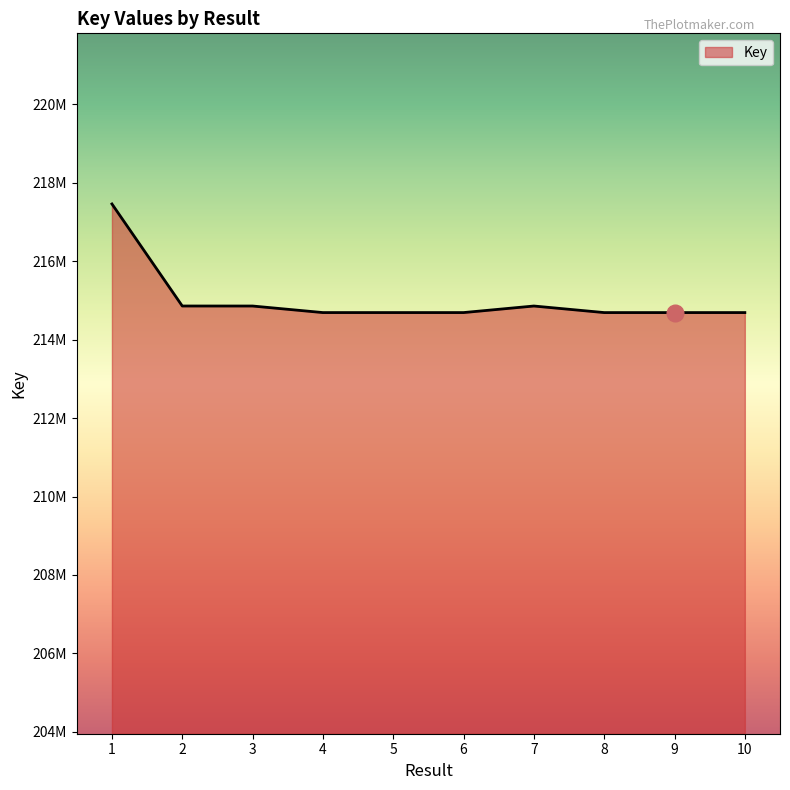

What is the sum of all values?

2150151071